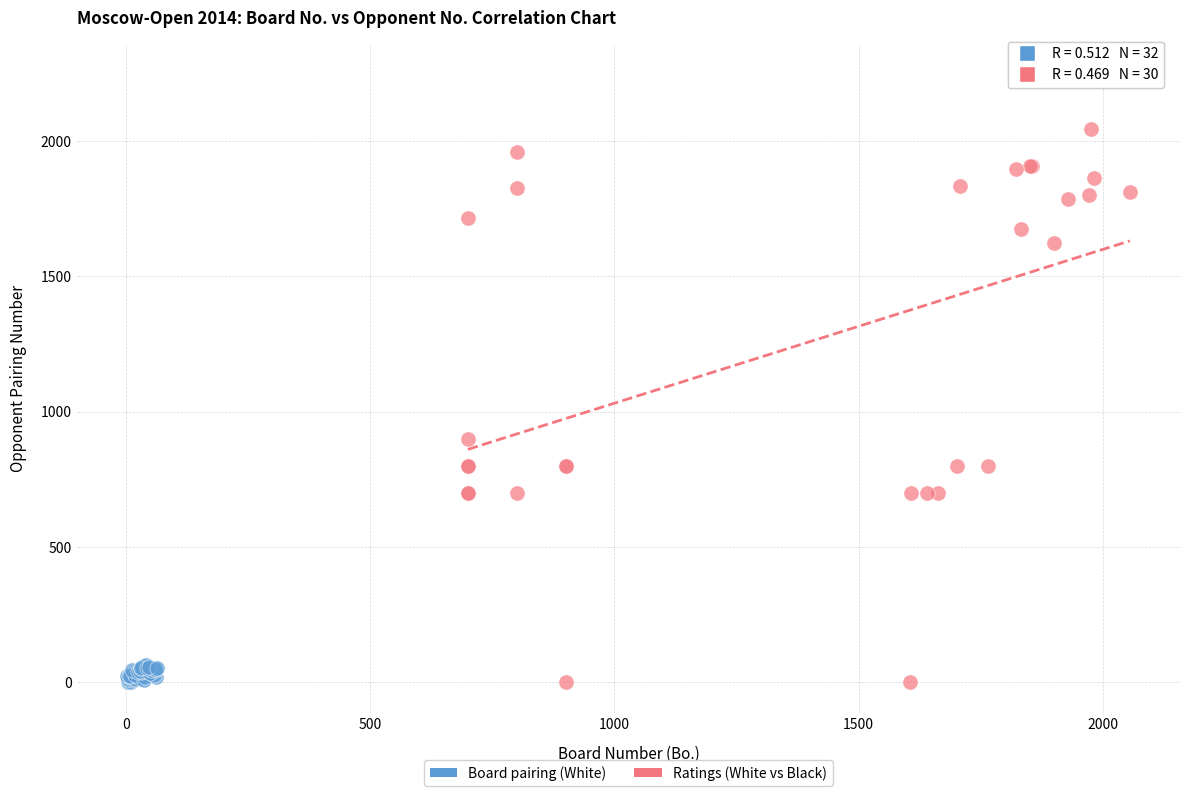

Which series has the largest Y range (max minus min)?

Ratings (White vs Black)